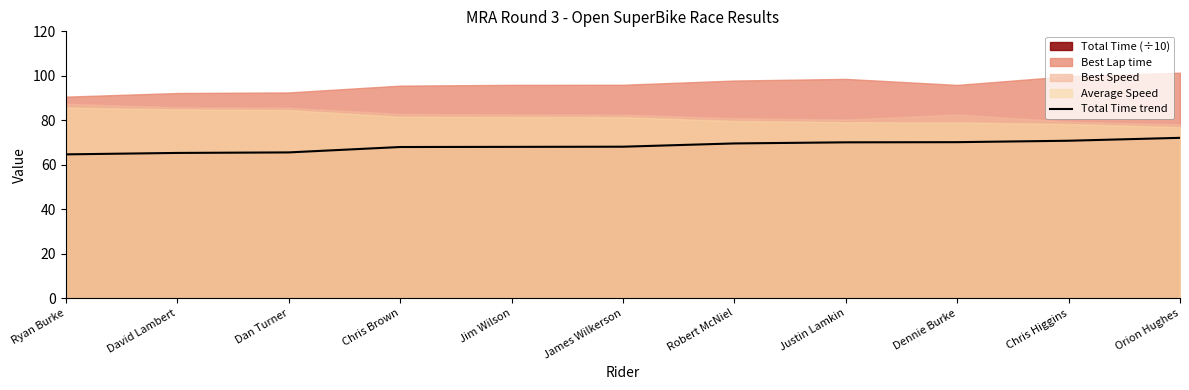

Rank the categories by value from highest to lowest.

Orion Hughes, Chris Higgins, Dennie Burke, Justin Lamkin, Robert McNiel, James Wilkerson, Jim Wilson, Chris Brown, Dan Turner, David Lambert, Ryan Burke